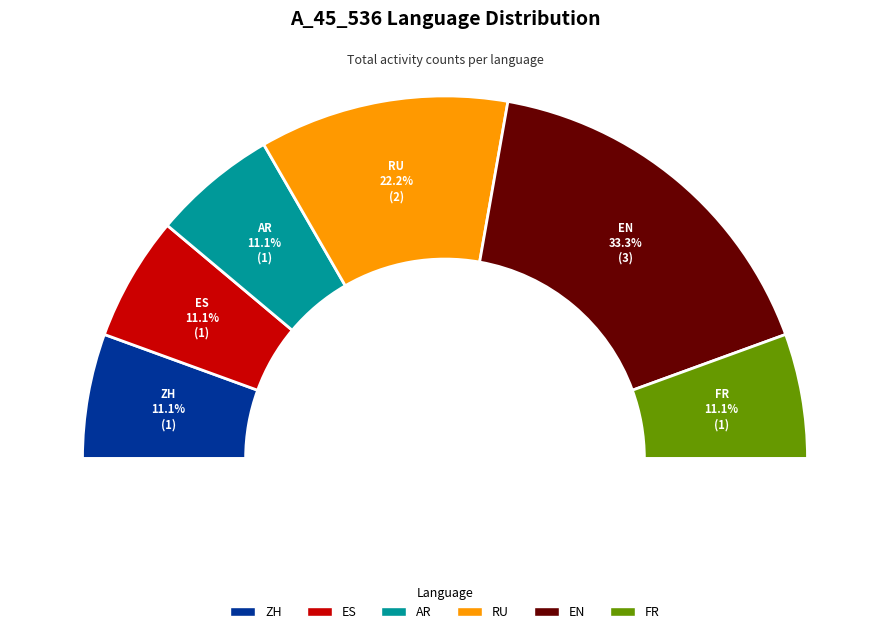

To the nearest percent, what percentage of the pie is EN?

33%